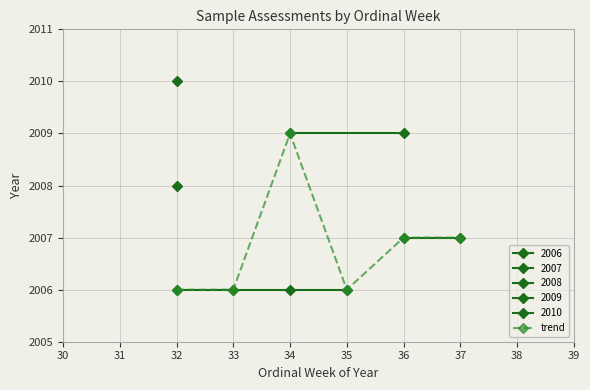

What is the value of the 2nd point from the left?

2006